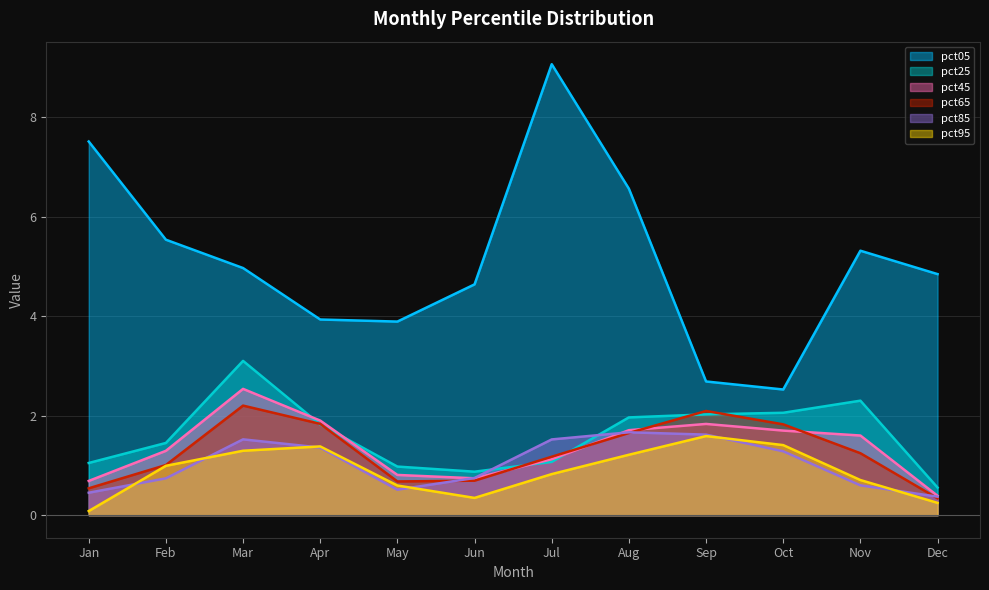

True or false: pct45 and pct65 cross at least once.

True